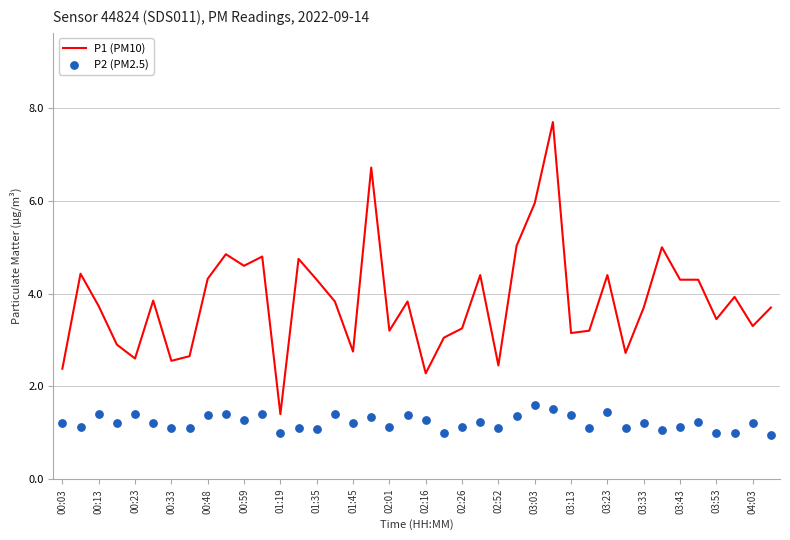

Which series reaches the maximum Y coordinate?

P1 (PM10)